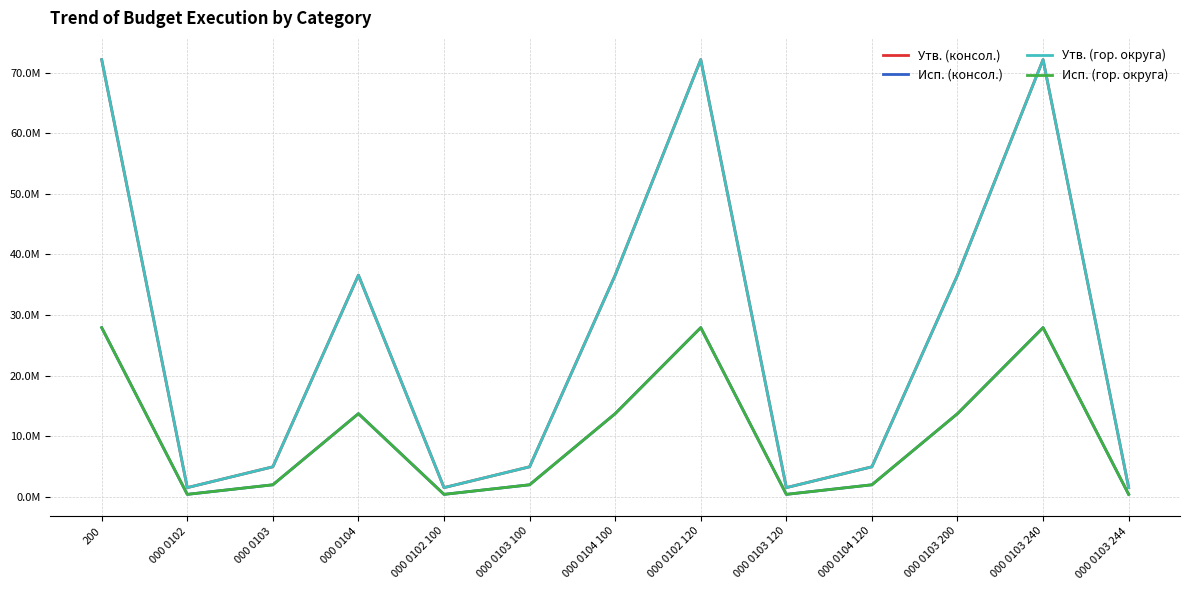

Does the chart have visible grid lines?

Yes